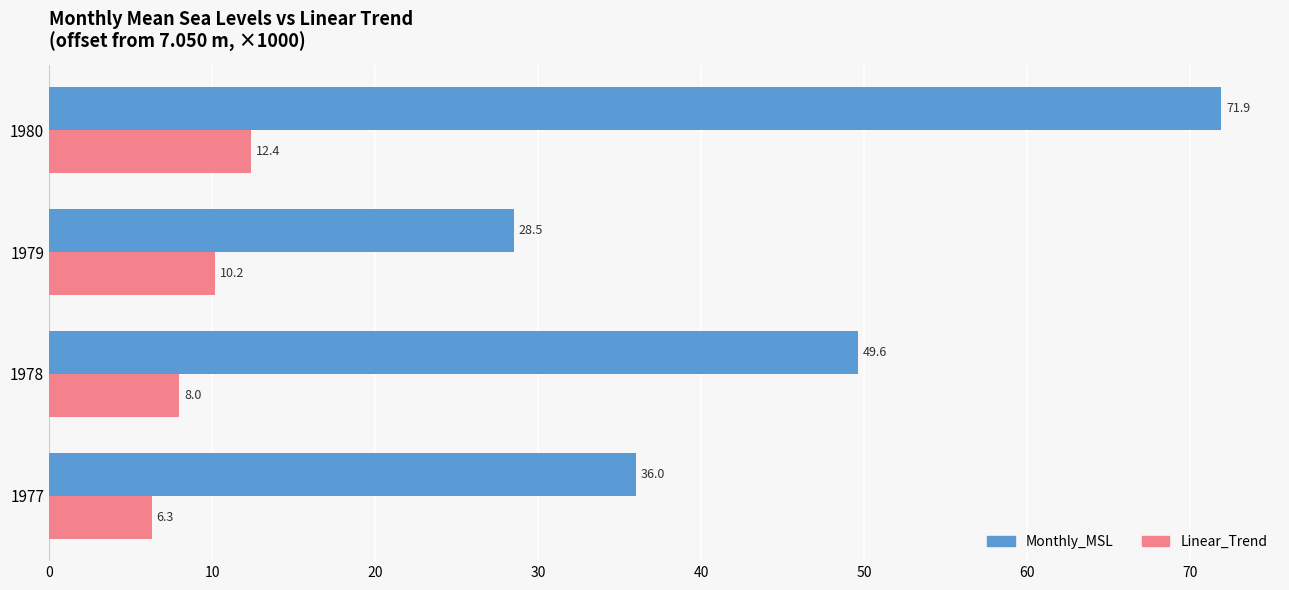

What is the difference between the maximum and minimum values in the Monthly_MSL series?

43.4